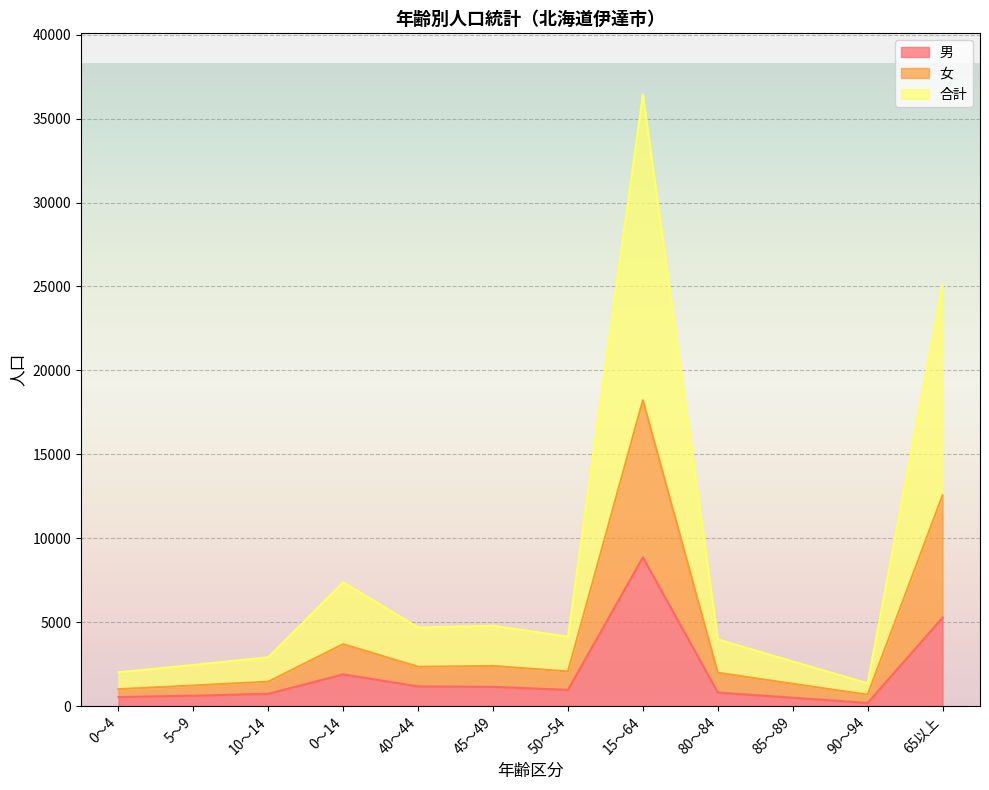

Which series has the largest total across all categories?

合計